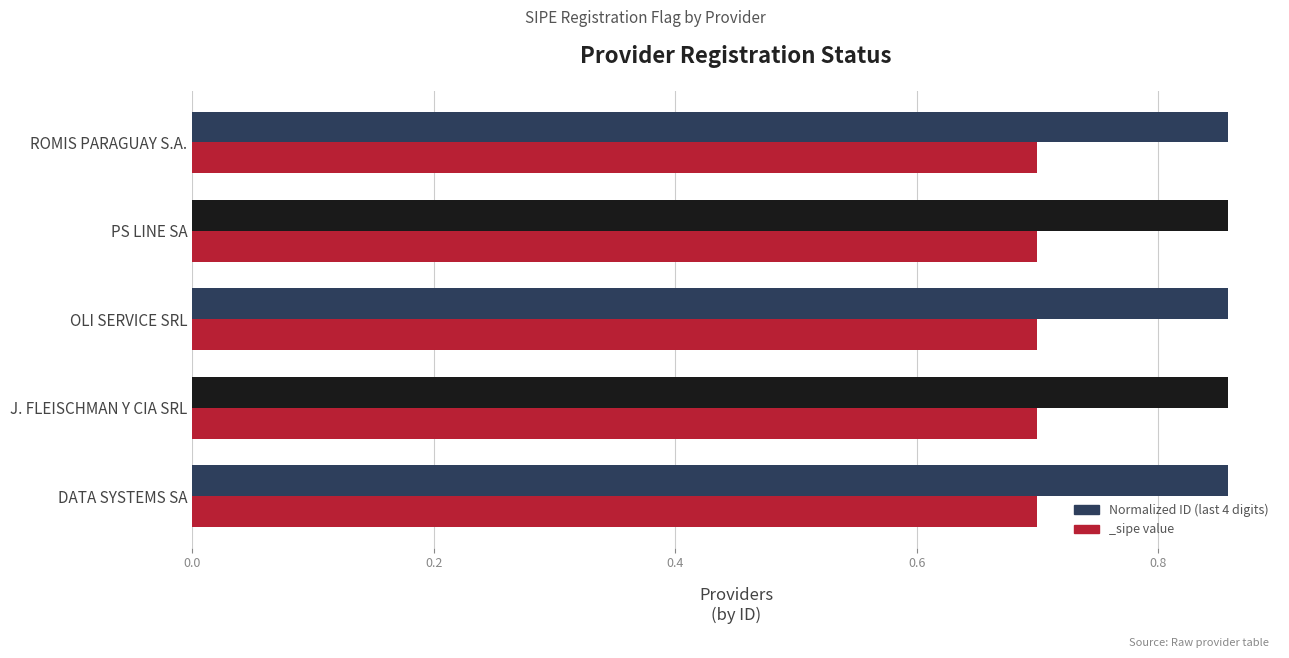

Does the chart contain any negative values?

No